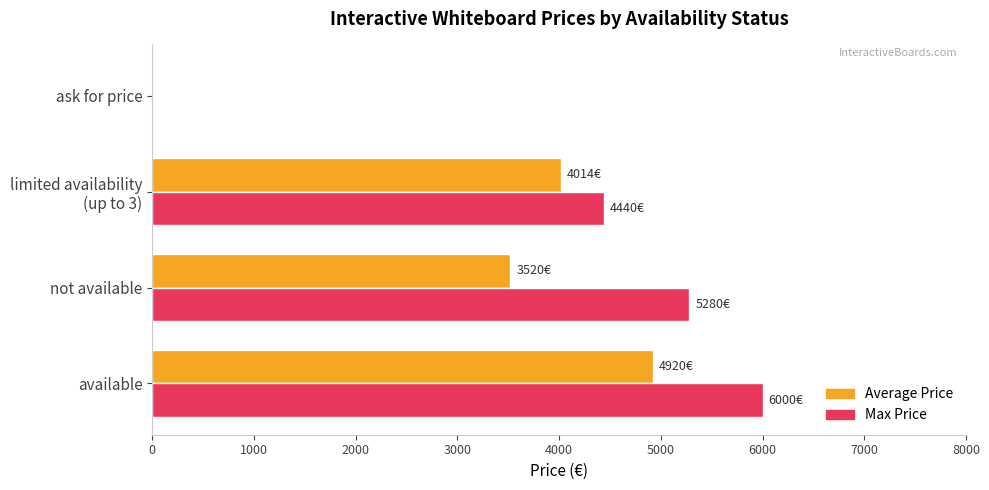

How many categories are shown in the chart?

4